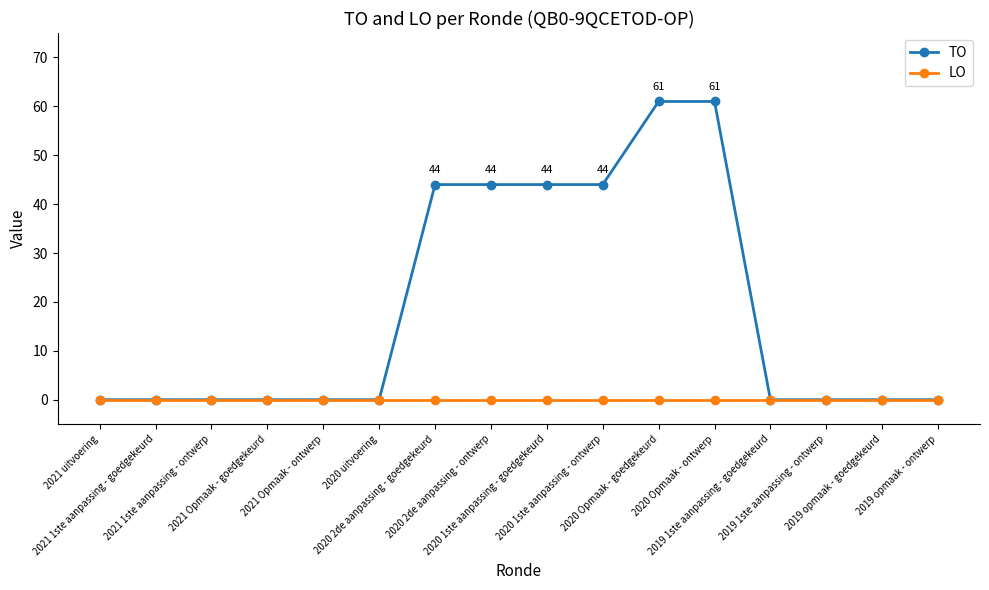

Rank the series at 2020 1ste aanpassing - goedgekeurd from lowest to highest value.

LO, TO